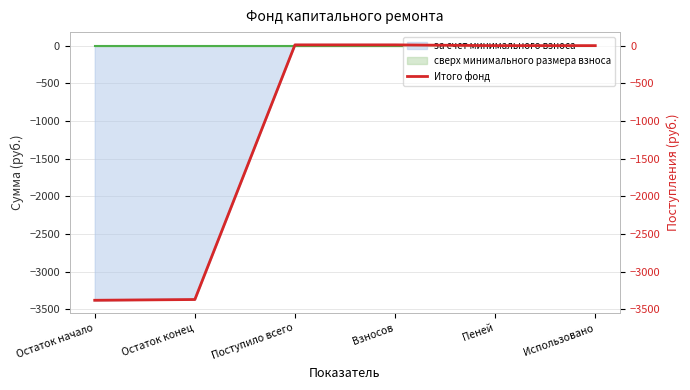

Reading left to right, list all the values displayed in this chart.

-3379.2	-3369.2	9.9	9.9	0.0	0.0